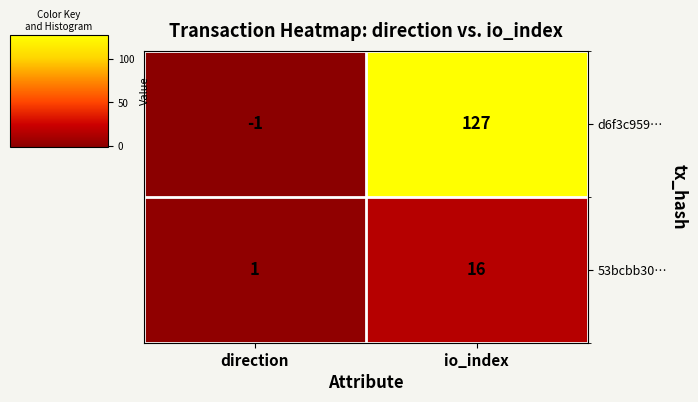

Reading left to right, what are all the values shown in this chart?

d6f3c959…: -1	127
53bcbb30…: 1	16